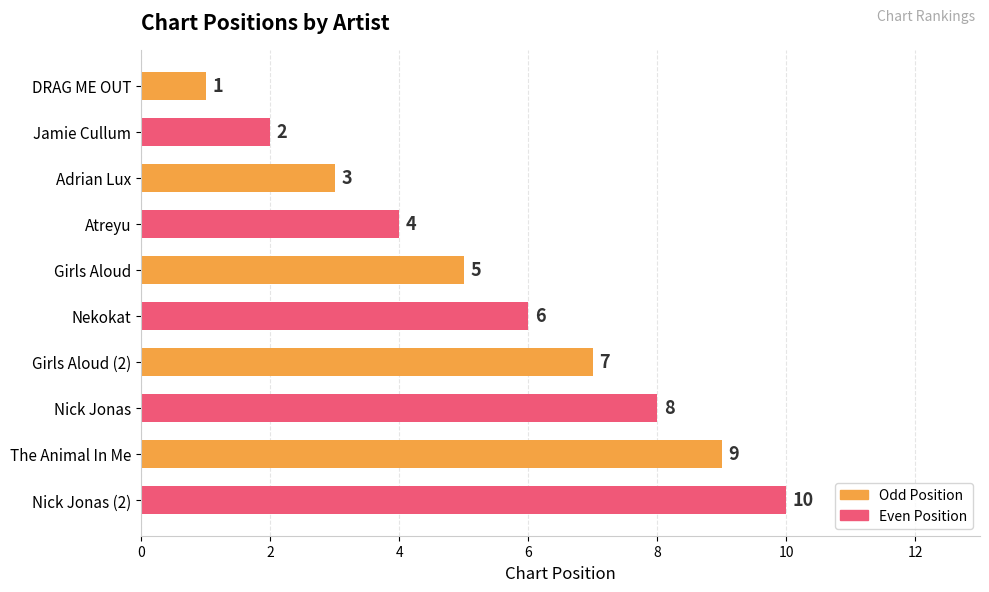

Are the bars grouped side by side (vs. stacked)?

No